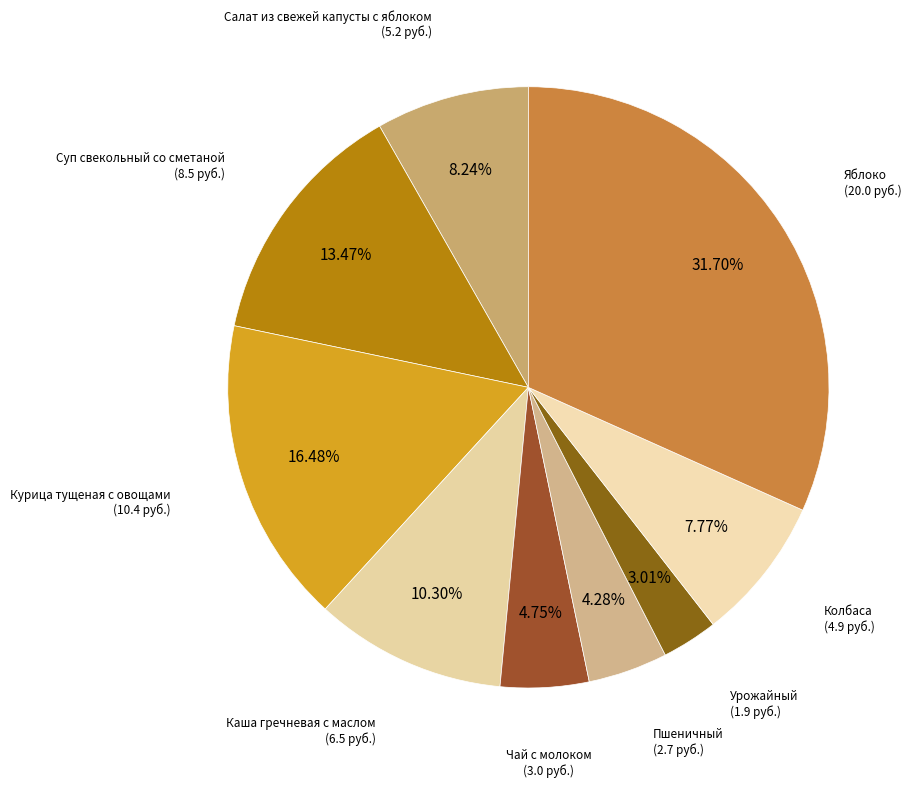

To the nearest percent, what is the combined percentage of Курица тущеная с овощами and Колбаса?

24%